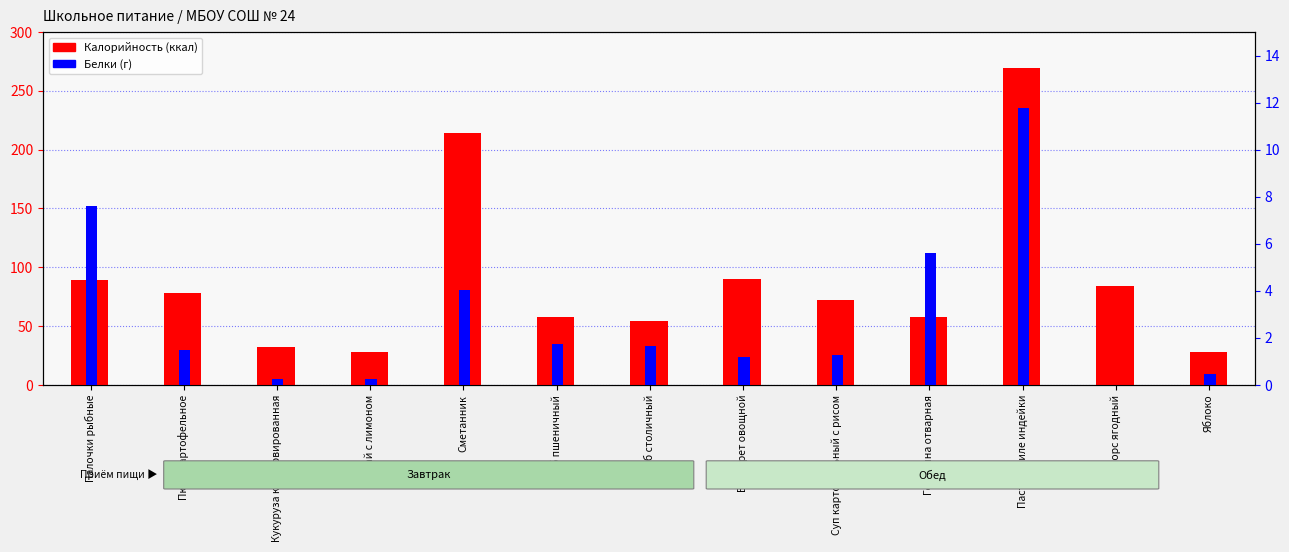

At which label is Калорийность closest to 148?

Винегрет овощной